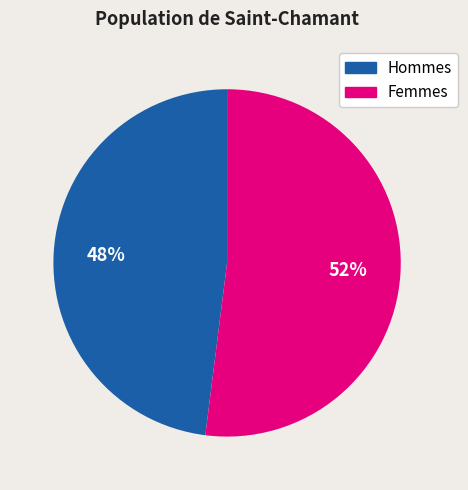

To the nearest percent, what is the average slice percentage?

50%